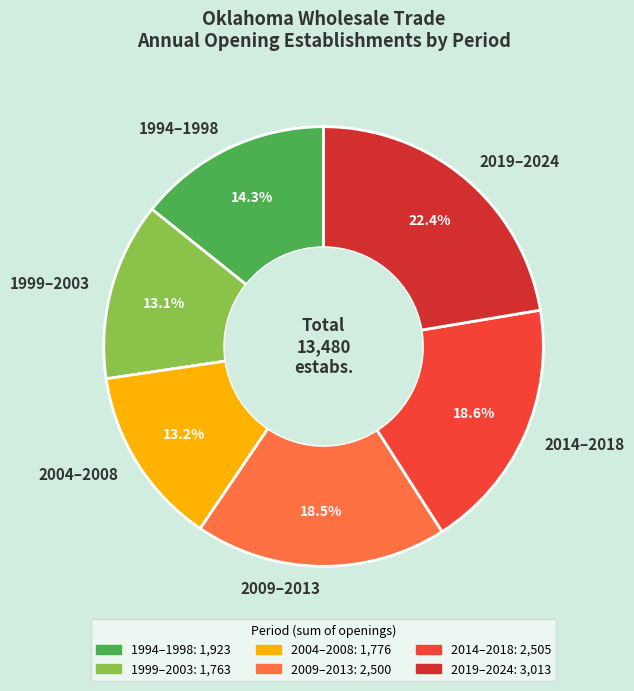

What is the ratio of the value at 2009–2013 to the value at 2019–2024?

0.8